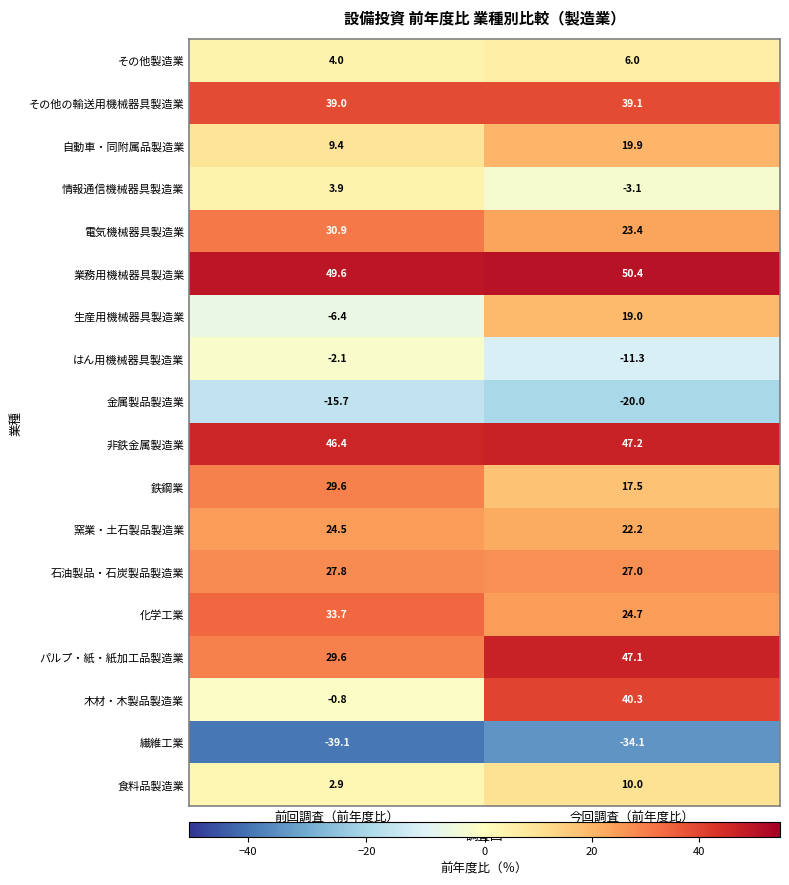

What is the approximate value of 電気機械器具製造業 at 前回調査（前年度比）?

30.9